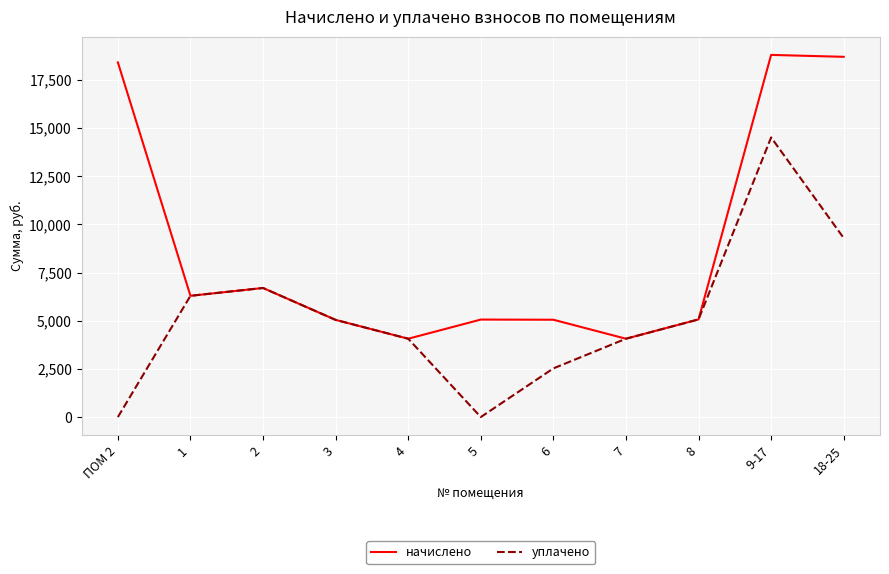

What is the total value across all series at ПОМ 2?

18406.4